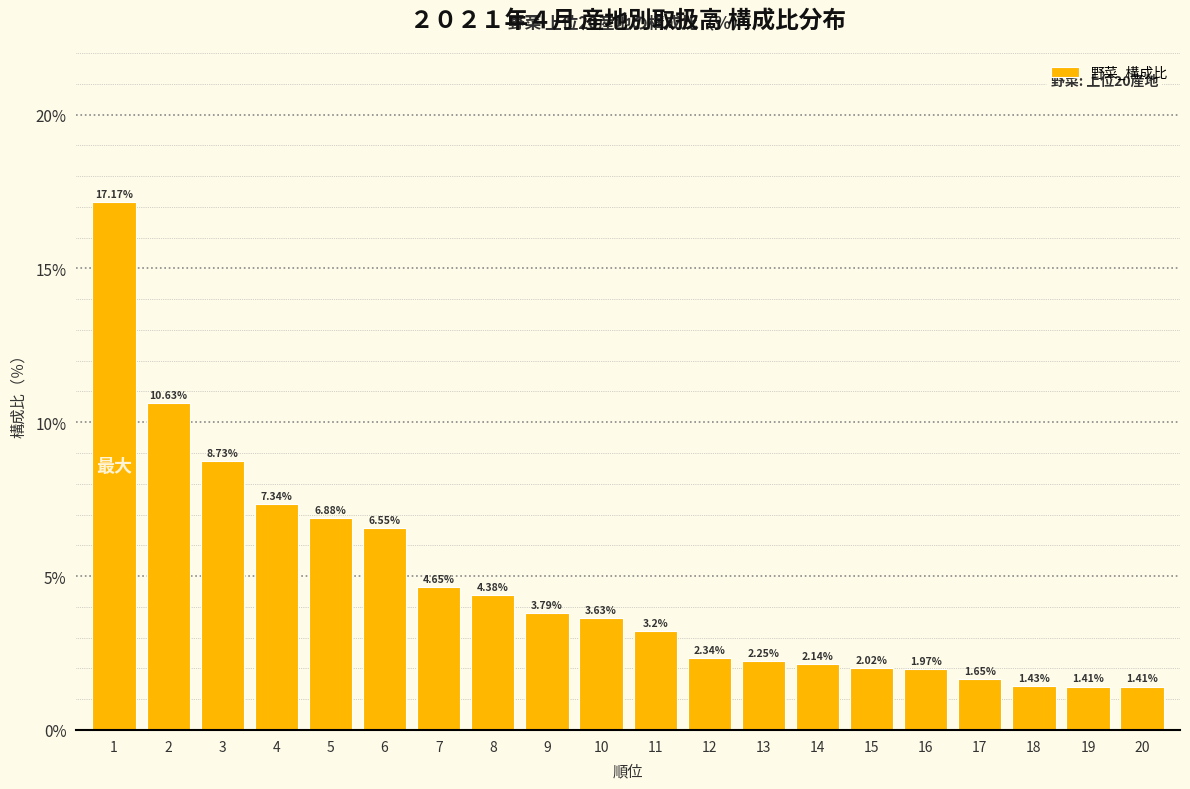

What is the ratio of the value at 11 to the value at 2?

0.3